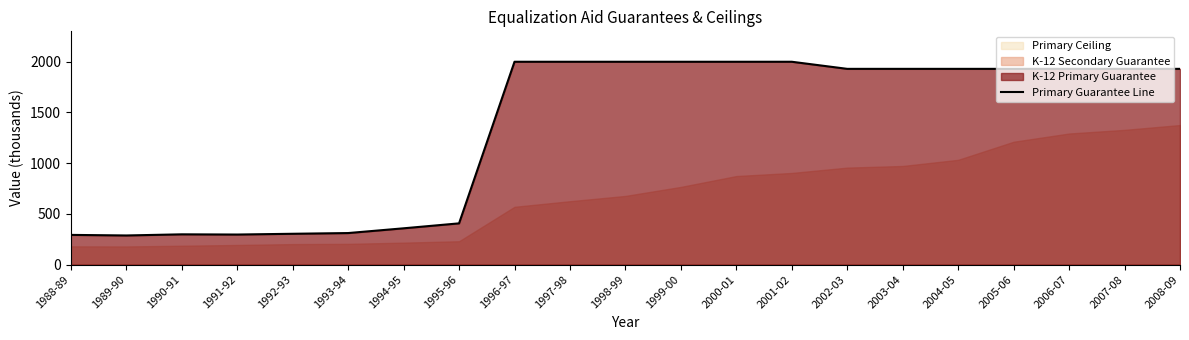

Is it true that the value at 1995-96 is 406.4?

True